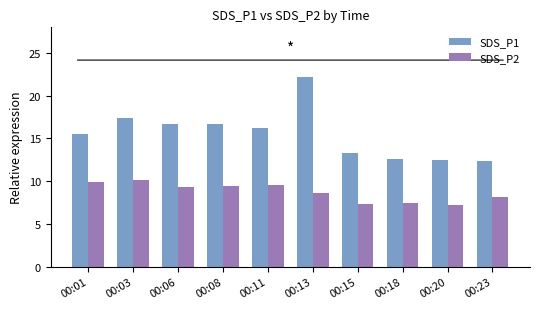

The SDS_P2 series shows 12.2 at 00:18. True or false?

False